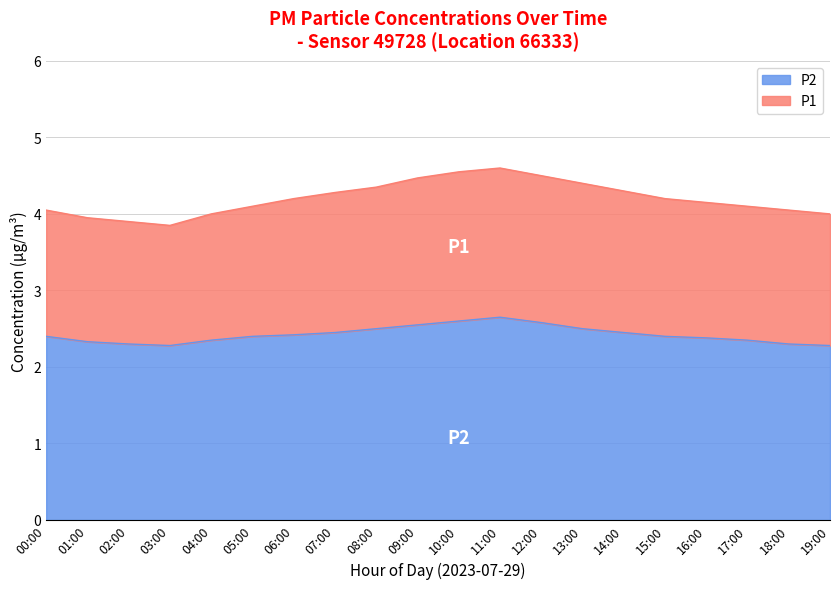

Which series has the largest range (max minus min)?

P1